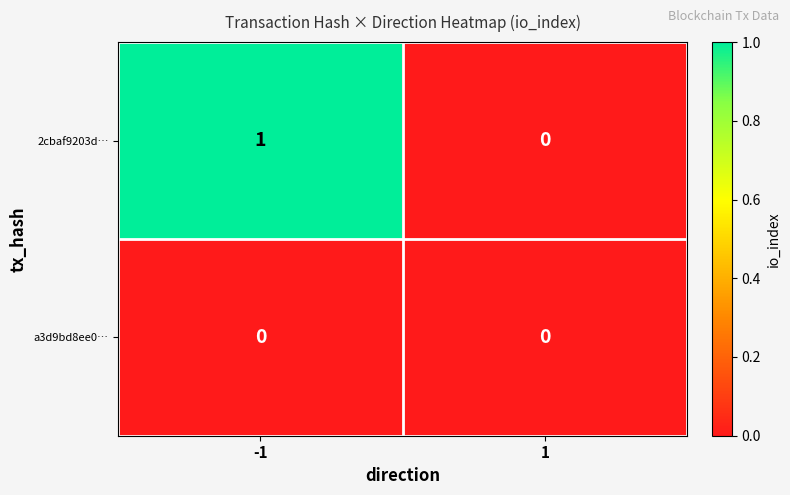

How many data points does each series have?

2